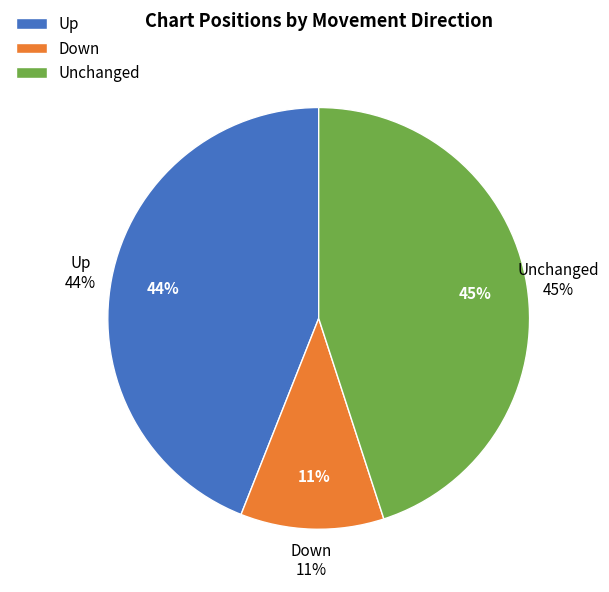

How many segments does this pie chart have?

3